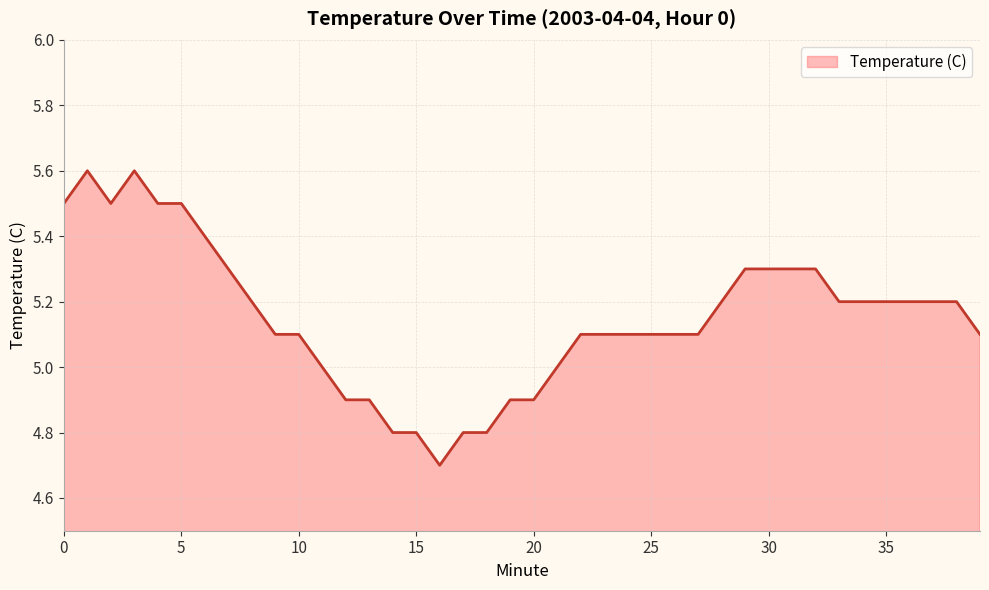

What is the difference between the maximum and minimum values?

0.9